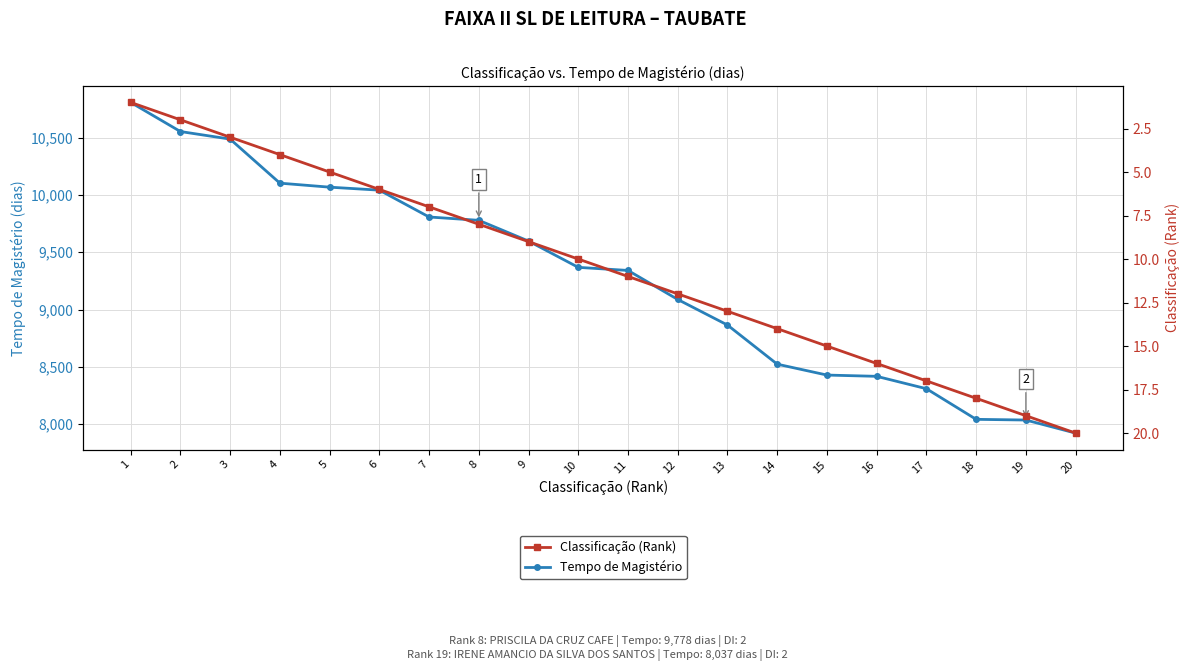

What is the difference between the Classificação (Rank) values at 4 and 1?

3